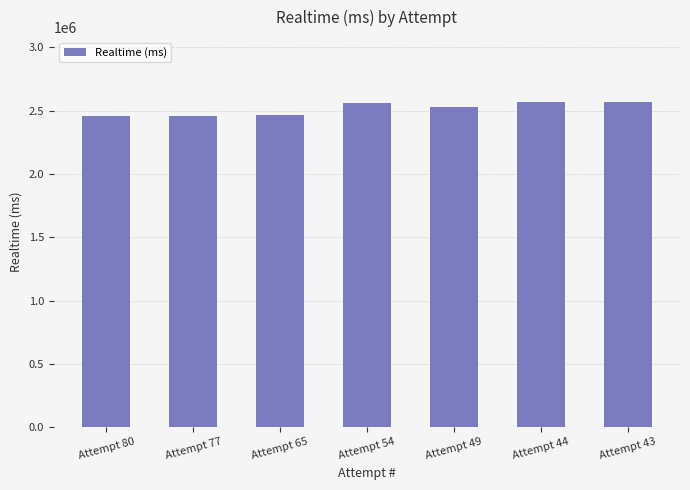

The value at Attempt 44 is 2568439. True or false?

True